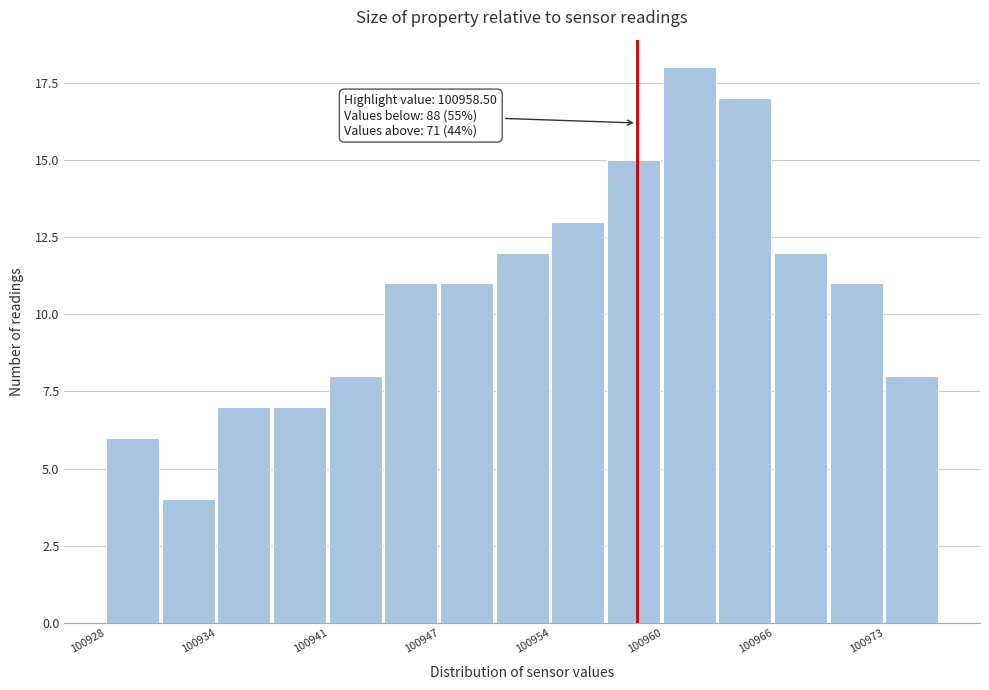

Around what value on the x-axis is the tallest bar? Give the approximate position of its centre, as read against the axis.

100962